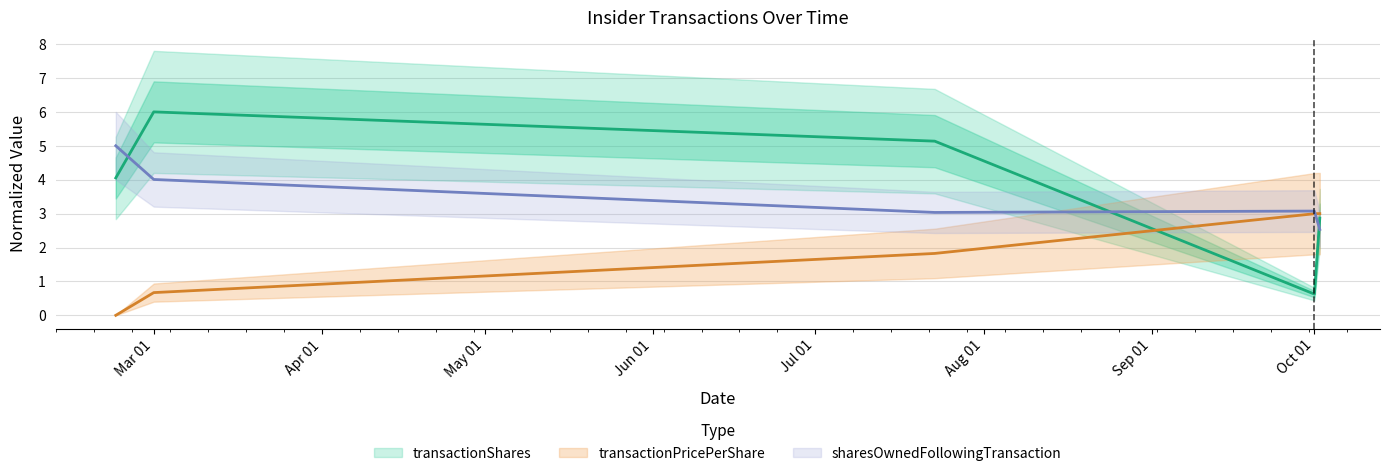

The value of transactionPricePerShare at 2013-07-23 is 3.0. True or false?

False